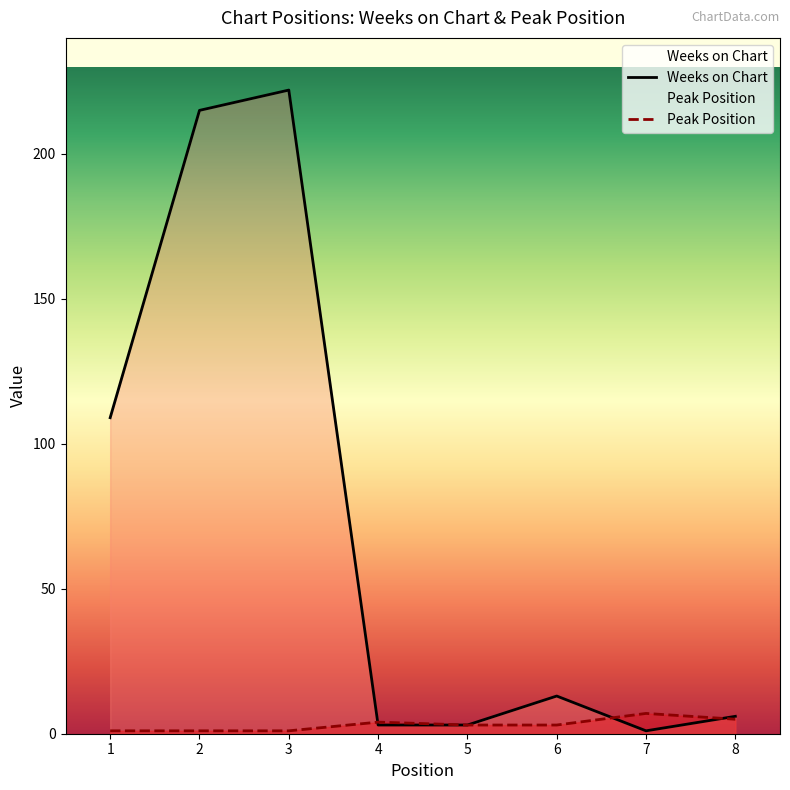

Reading left to right, extract all data points from this chart.

Weeks on Chart: 109	215	222	3	3	13	1	6
Peak Position: 1	1	1	4	3	3	7	5